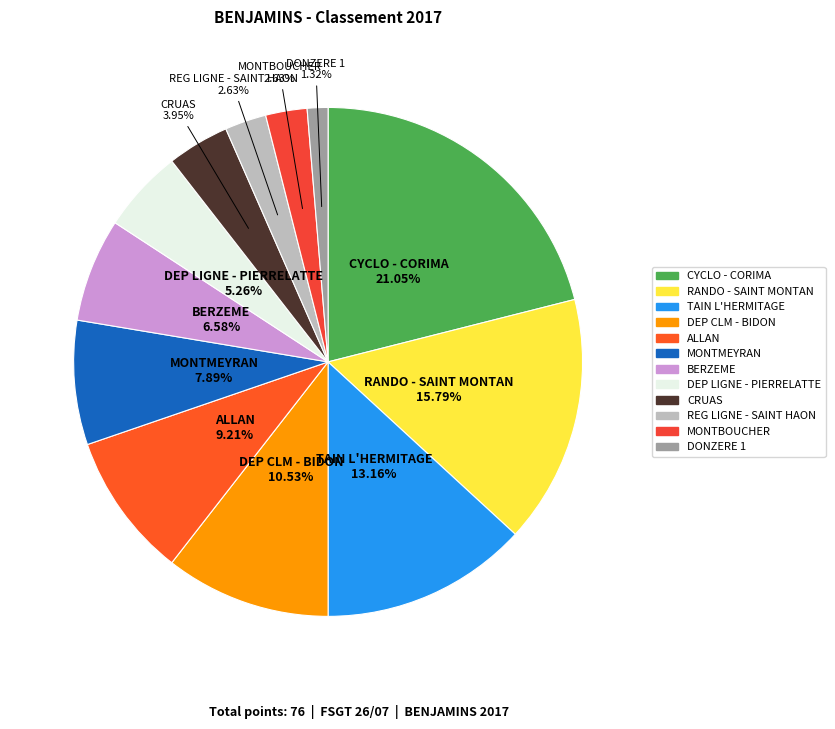

Which has a higher value, MONTMEYRAN or BERZEME?

MONTMEYRAN